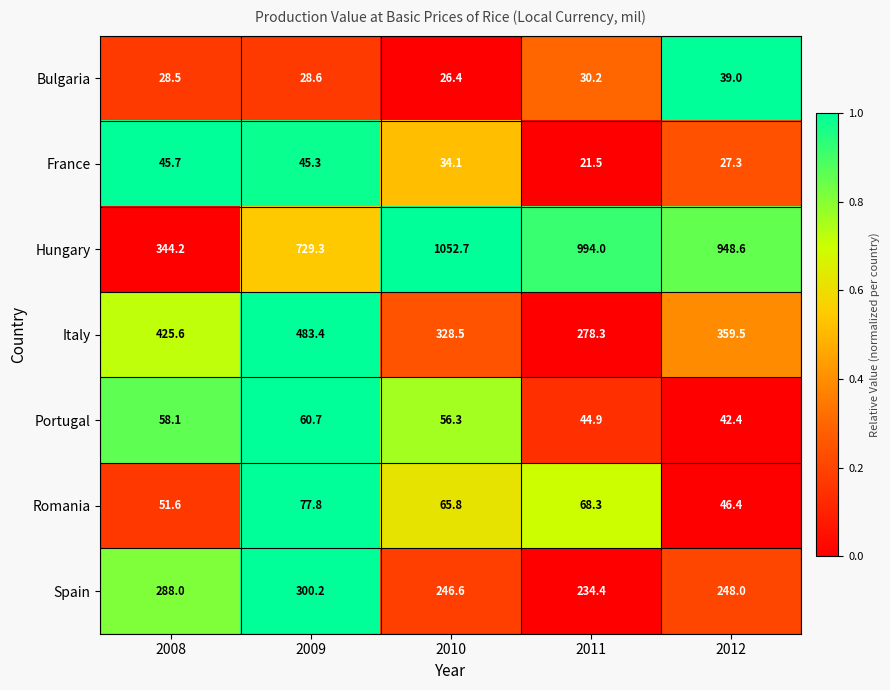

True or false: Spain has a value of 442.9 at 2012.

False